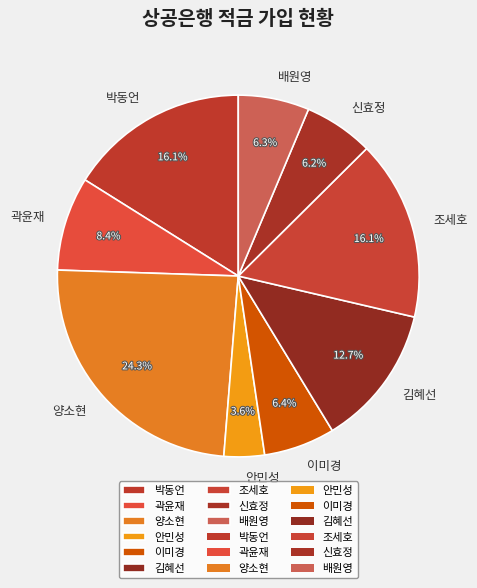

Between 양소현 and 곽윤재, which is larger?

양소현